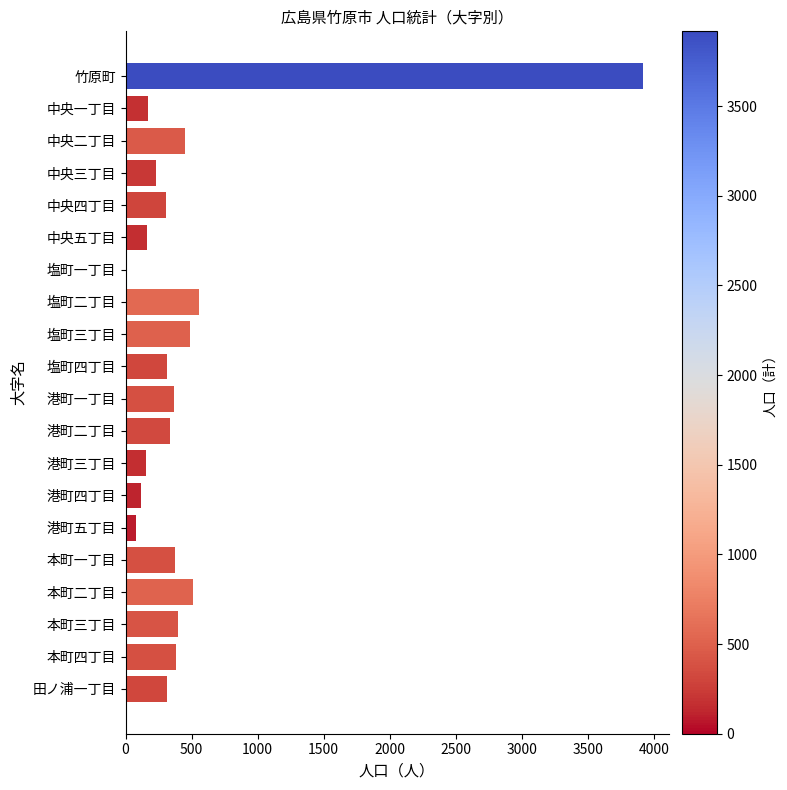

Is it true that the value at 本町二丁目 is 514?

True